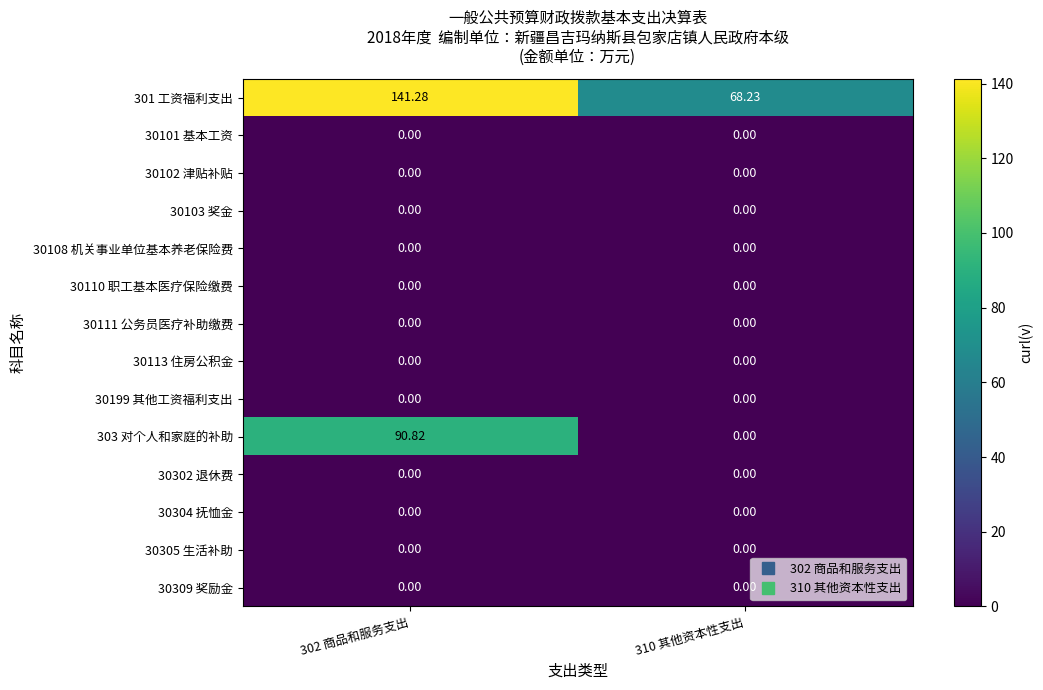

How many distinct data groups are displayed?

14